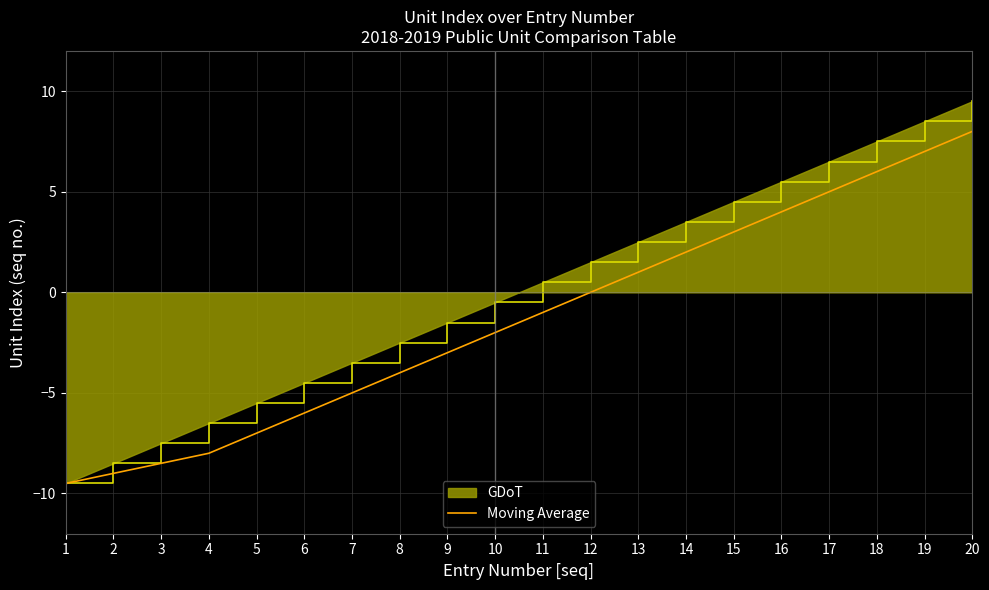

Rank the series by their average value, from lowest to highest.

Moving Average, GDoT